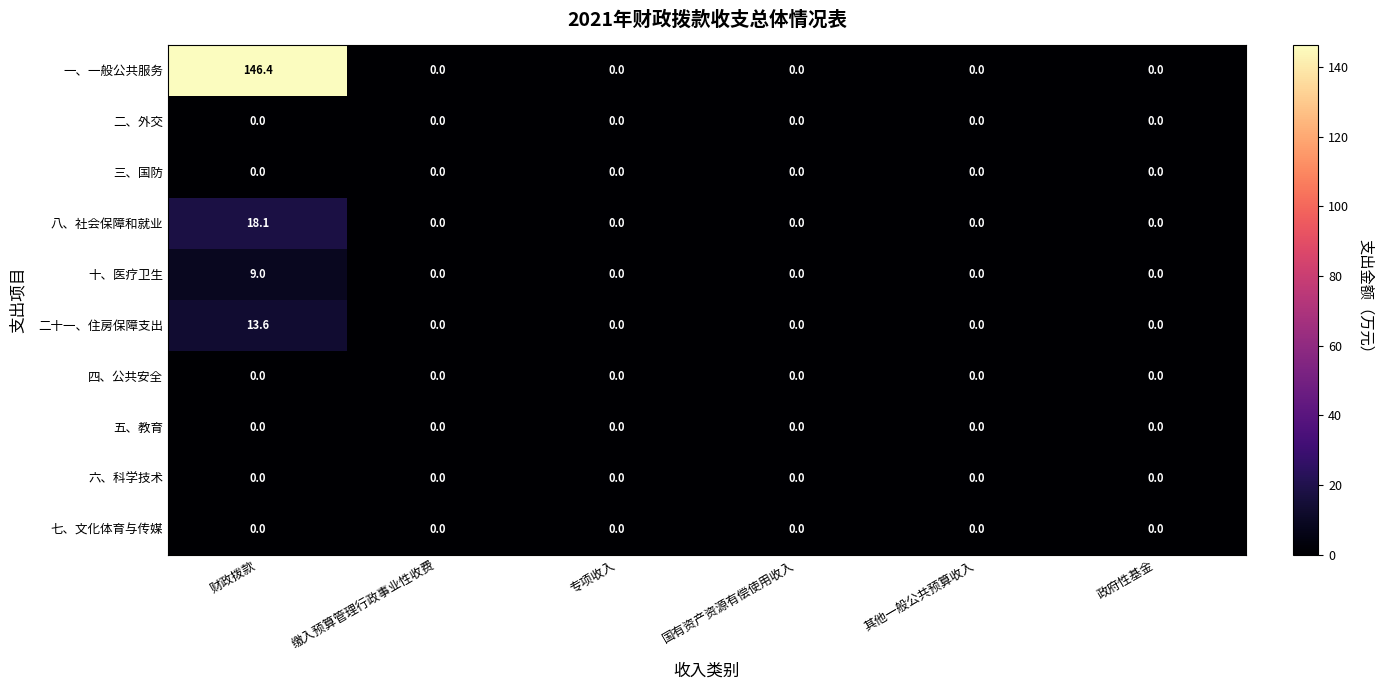

True or false: 五、教育 has a value of 0.0 at 财政拨款.

True